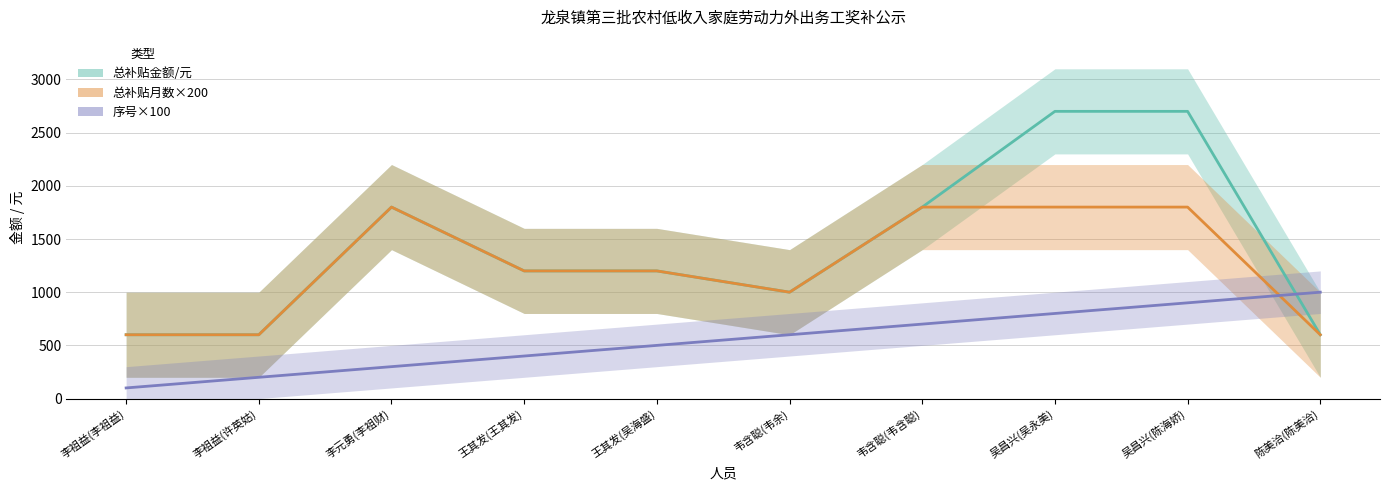

At 韦含聪(韦含聪), list the series in order from smallest to largest.

序号×100, 总补贴金额/元, 总补贴月数×200